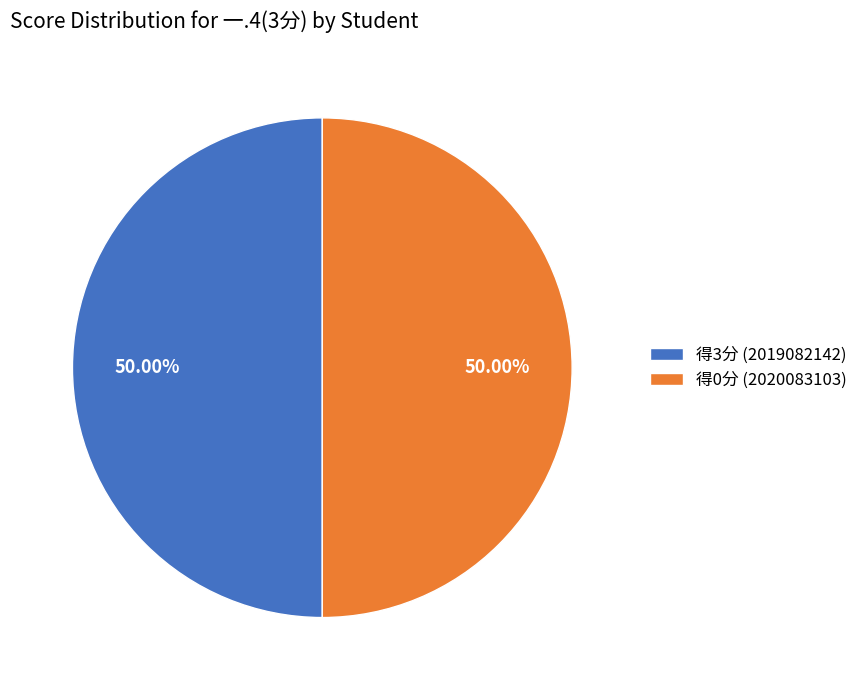

How many segments does this pie chart have?

2